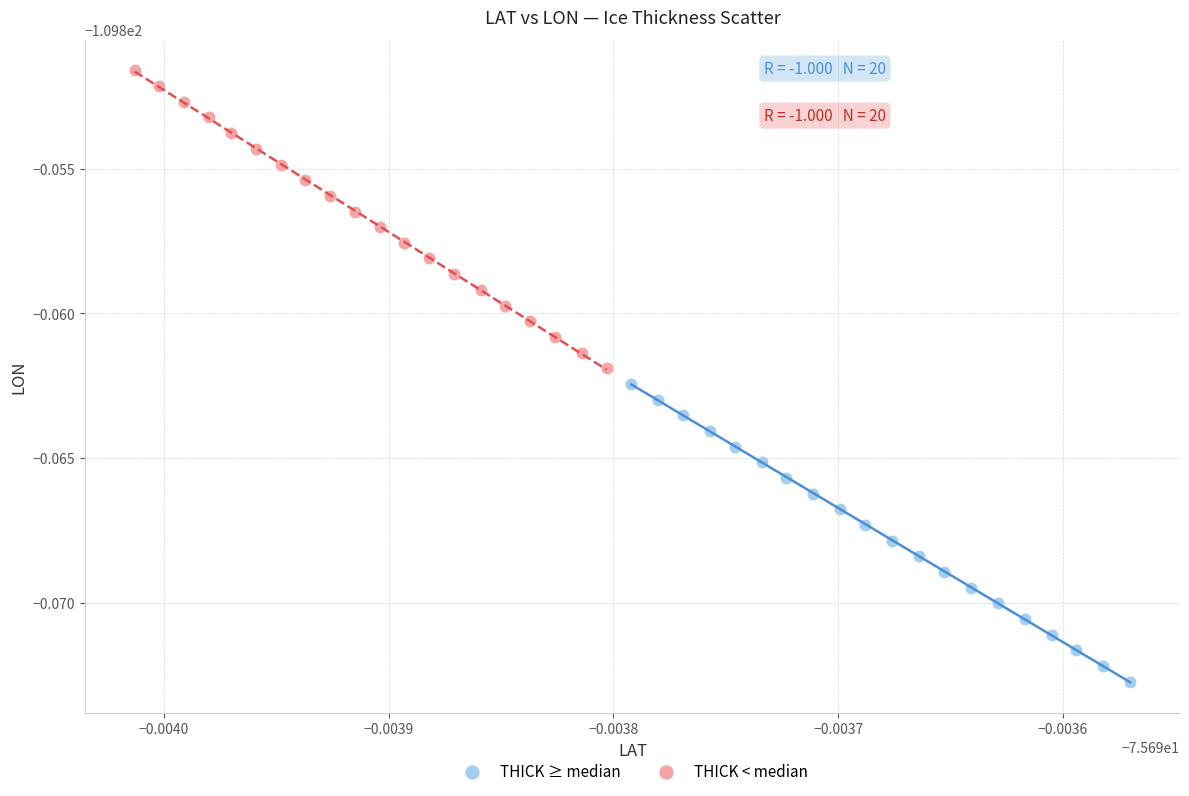

Which series contains the lowest Y value?

THICK ≥ median